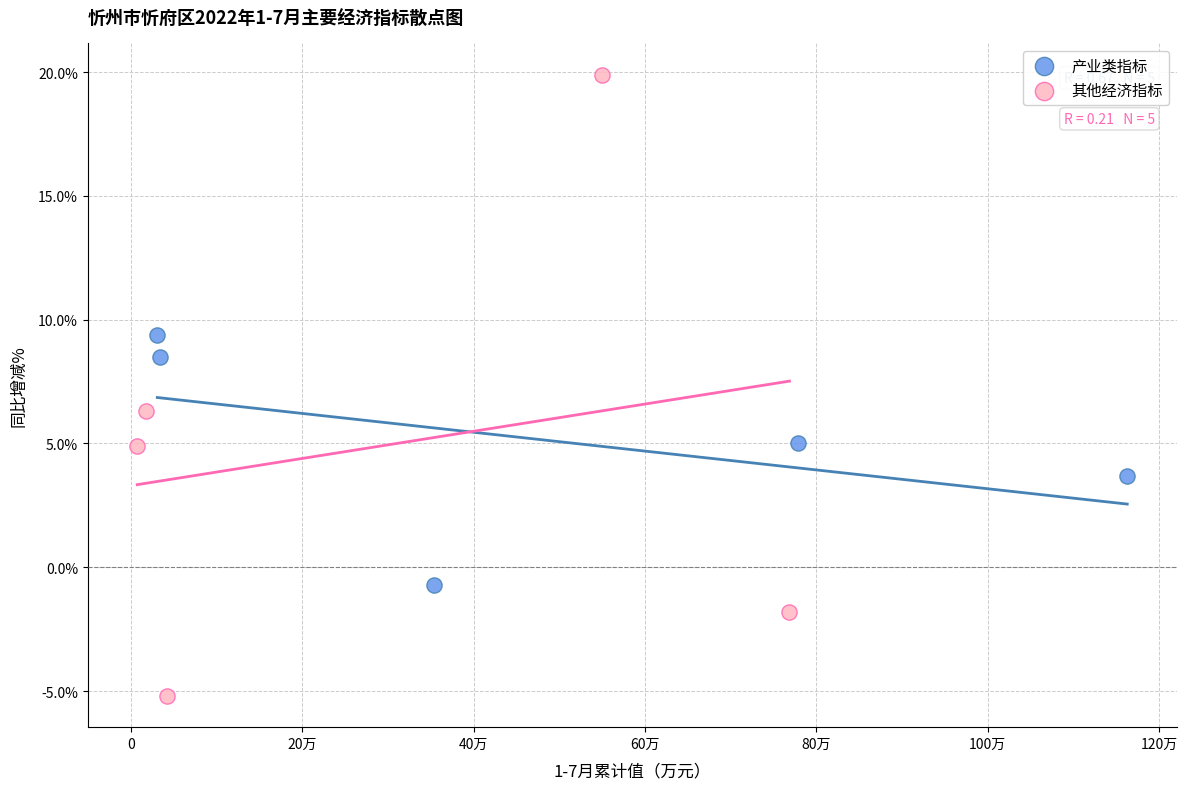

Which series has the widest spread of Y values?

其他经济指标